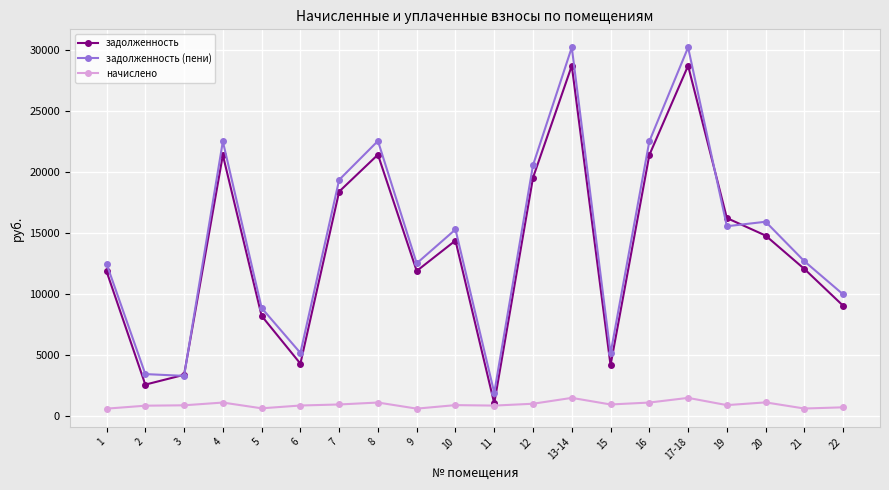

What is the total value across all series at 22?

19738.5